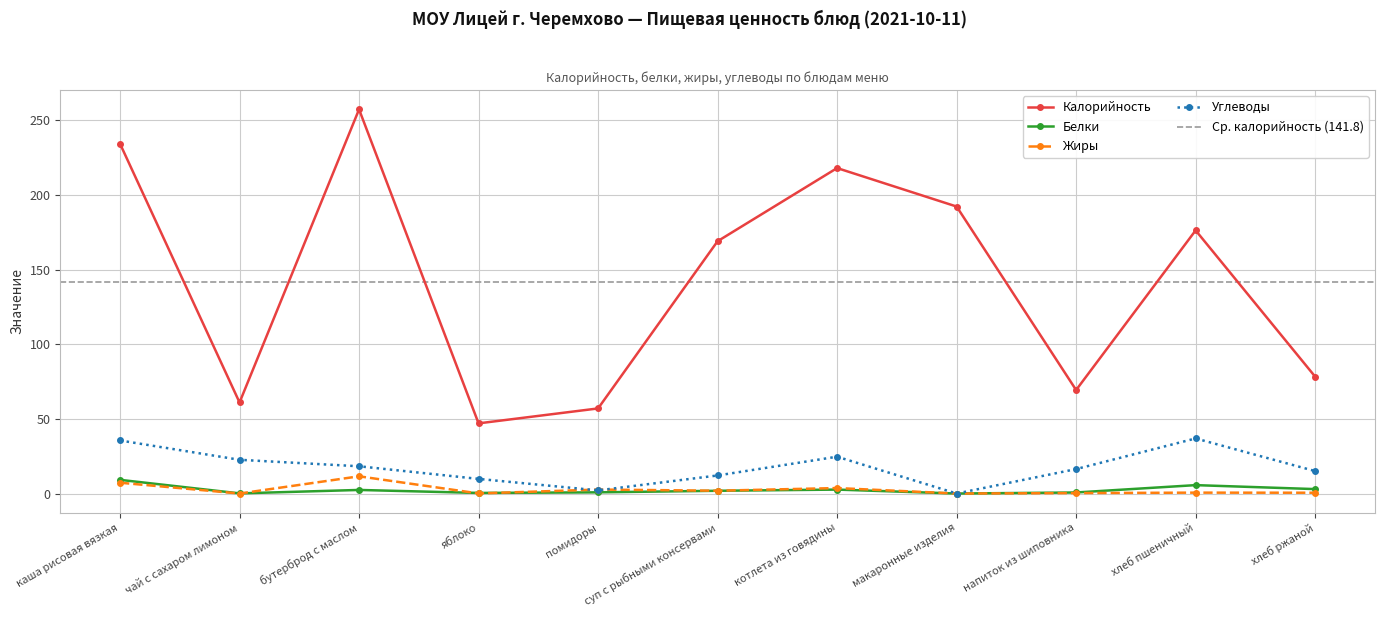

The value of Жиры at хлеб пшеничный is 0.3. True or false?

False